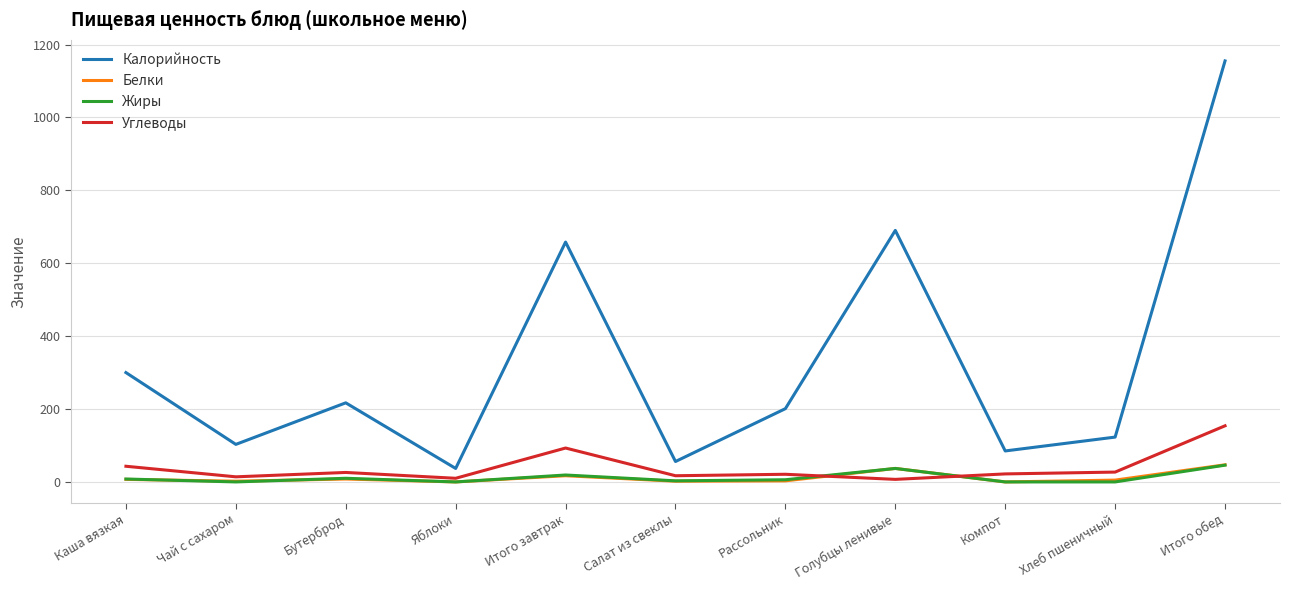

True or false: Углеводы has a value of 154 at Итого обед.

True